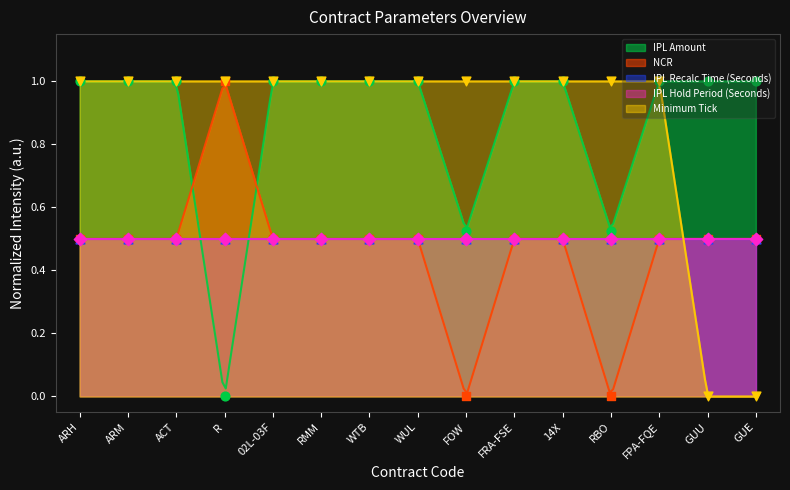

Is the value of NCR at 14X greater than the value of IPL Amount at GUU?

No